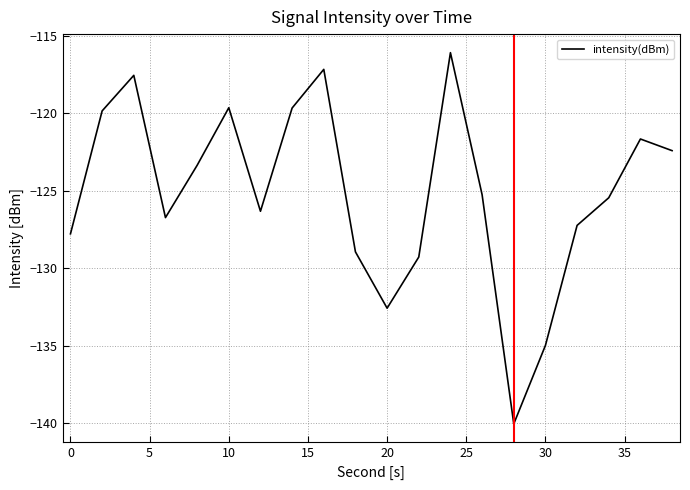

What is the minimum value shown in the chart?

-140.0